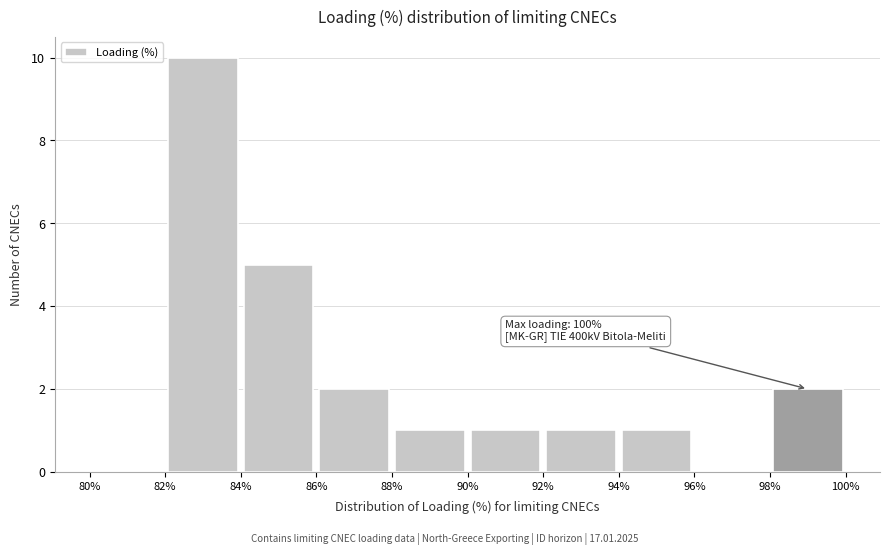

Which range on the x-axis has the tallest bar?

82% to 84%